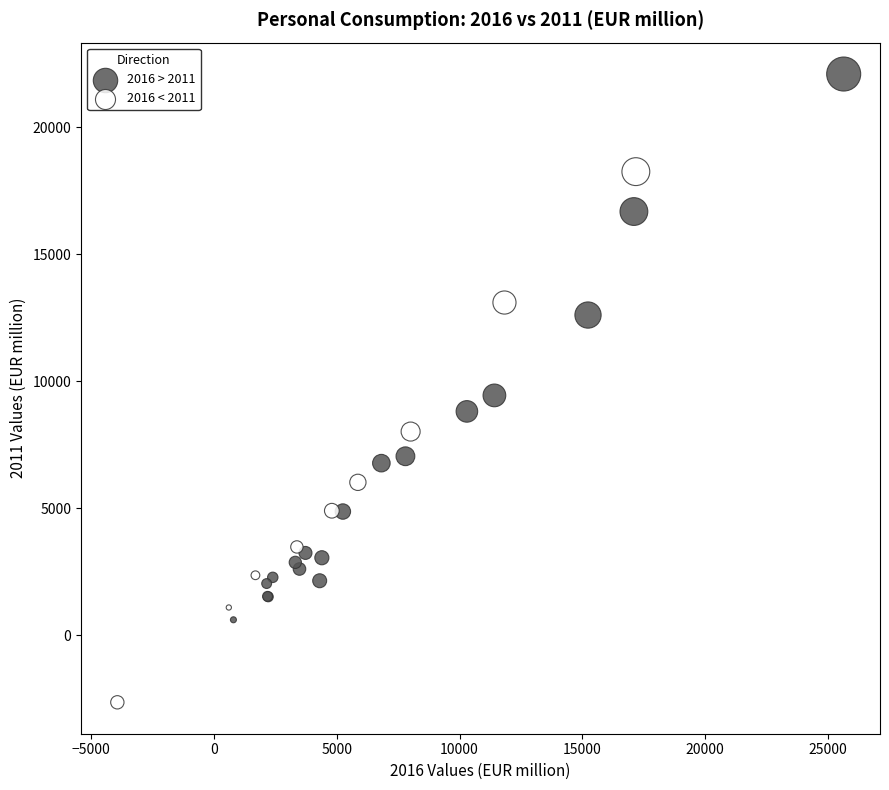

Which series reaches the minimum Y coordinate?

2016 < 2011